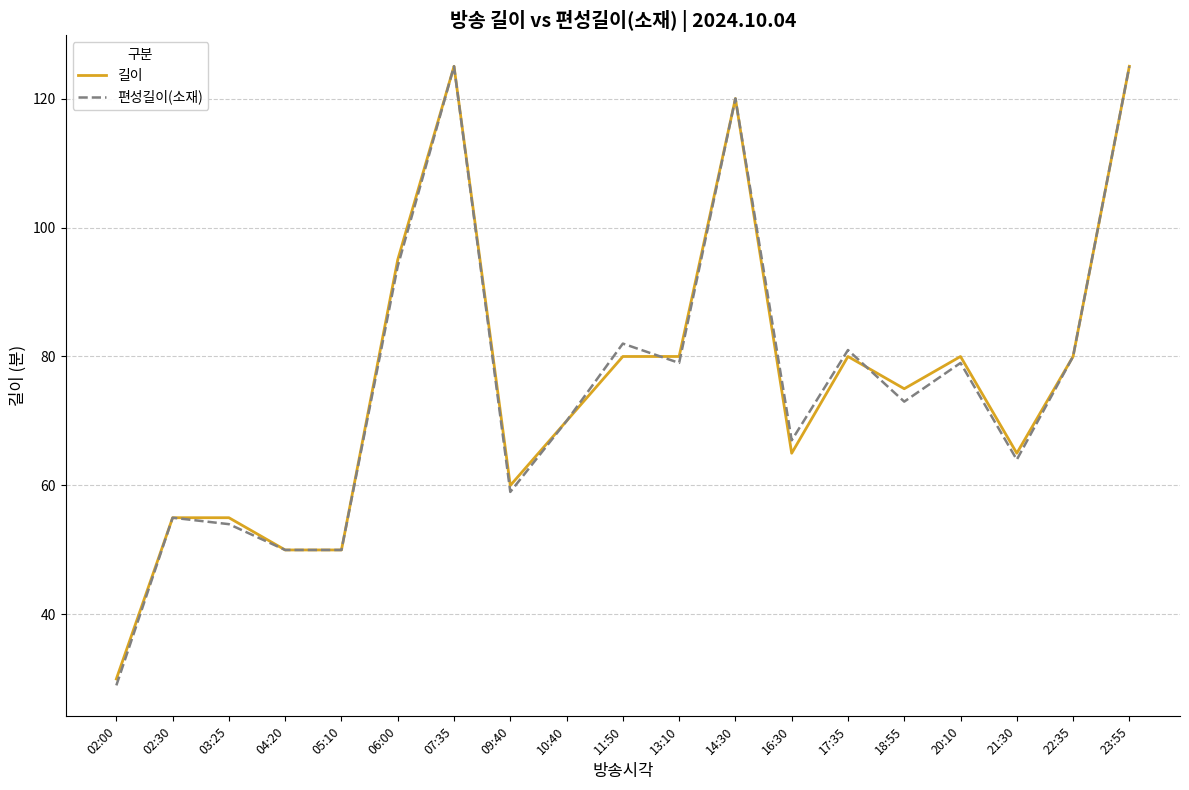

Which category has the lowest value in the 길이 series?

02:00